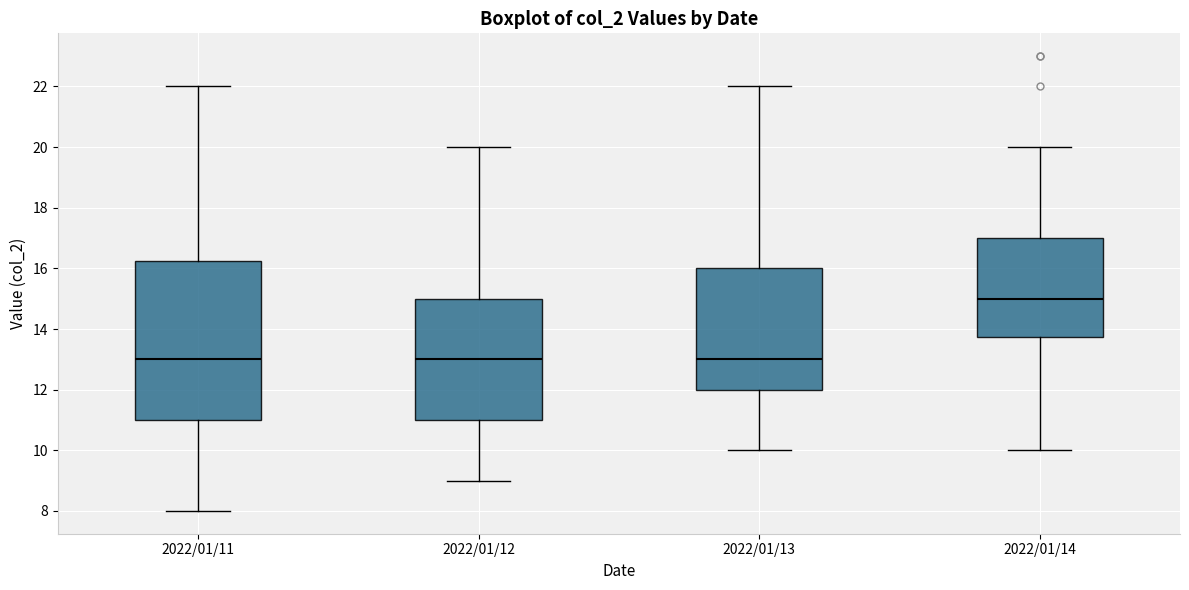

Where is the lower edge of the box for 2022/01/14 on the y-axis? The values are not printed on the chart, so give them approximately, as read against the axis.

13.8